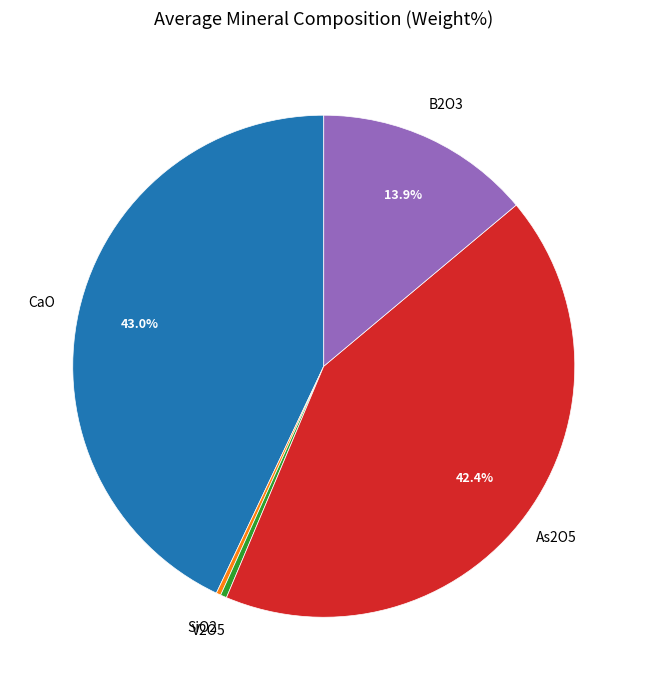

Is there a majority slice in this chart?

No